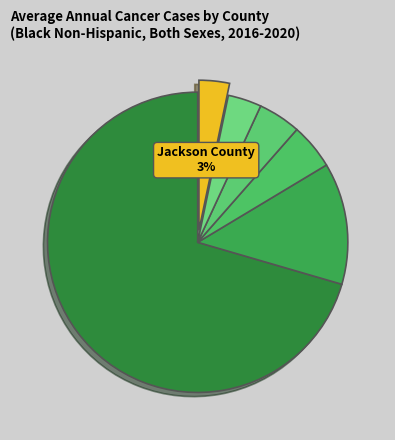

What is the majority slice?

Multnomah County